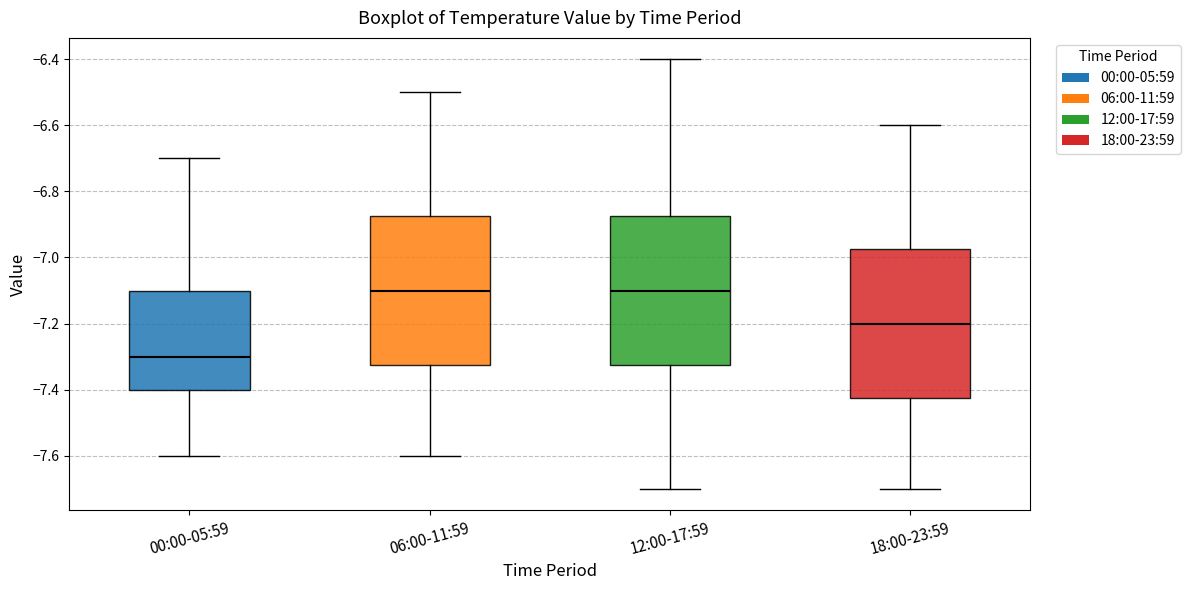

Reading left to right, transcribe this box plot: for each box, give where its median line is, the range the box spans, and where its two whiskers end, as read against the y-axis. The values are not printed on the chart, so give them approximately, as read against the axis.

00:00-05:59: median -7.30, box -7.40 to -7.10, whiskers -7.60 to -6.70
06:00-11:59: median -7.10, box -7.32 to -6.88, whiskers -7.60 to -6.50
12:00-17:59: median -7.10, box -7.32 to -6.88, whiskers -7.70 to -6.40
18:00-23:59: median -7.20, box -7.42 to -6.98, whiskers -7.70 to -6.60